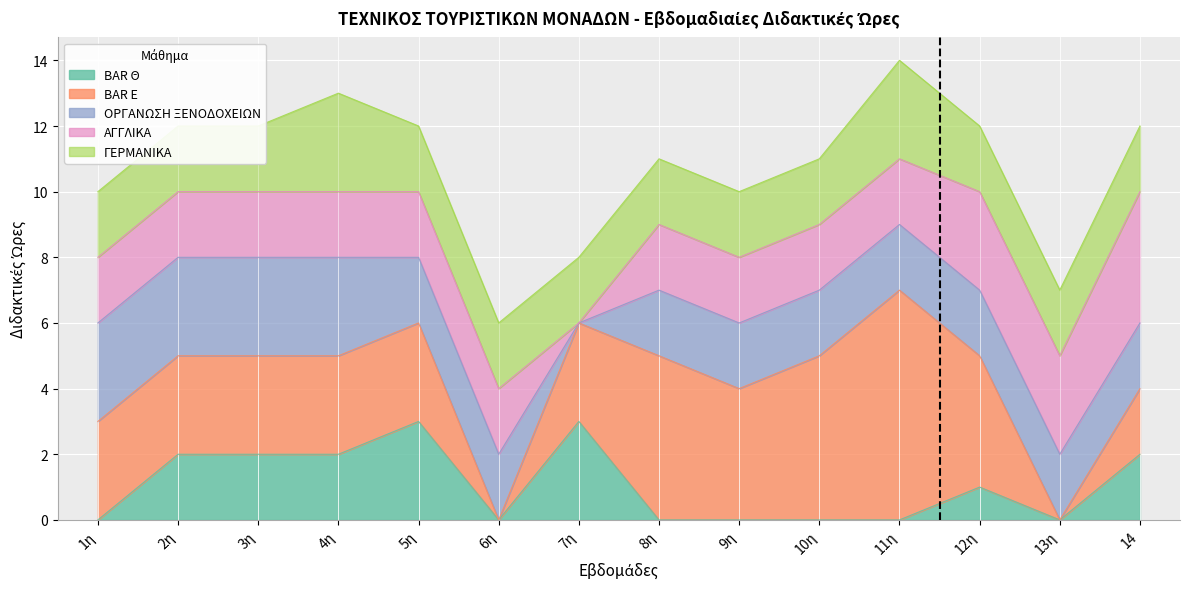

What is the sum of all ΓΕΡΜΑΝΙΚΑ values?

30